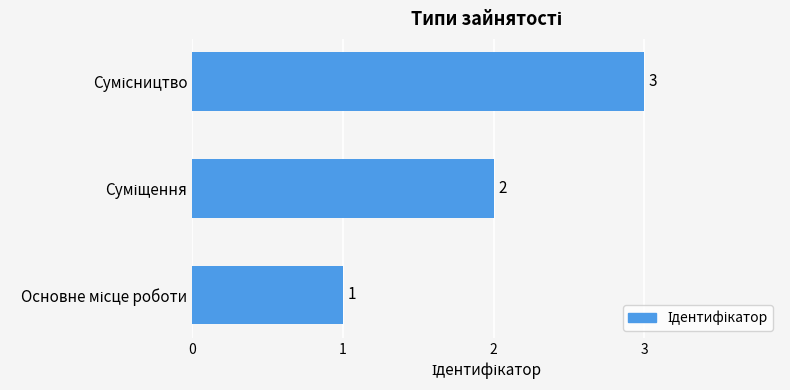

What is the sum of all values?

6